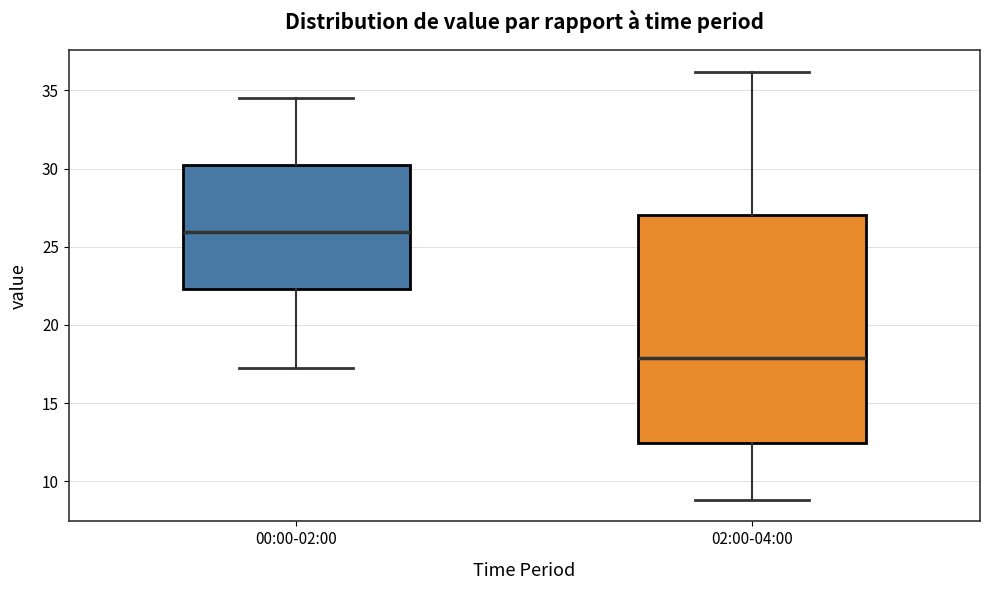

Where does the lower whisker of the box for 02:00-04:00 end on the y-axis? The values are not printed on the chart, so give them approximately, as read against the axis.

9.0